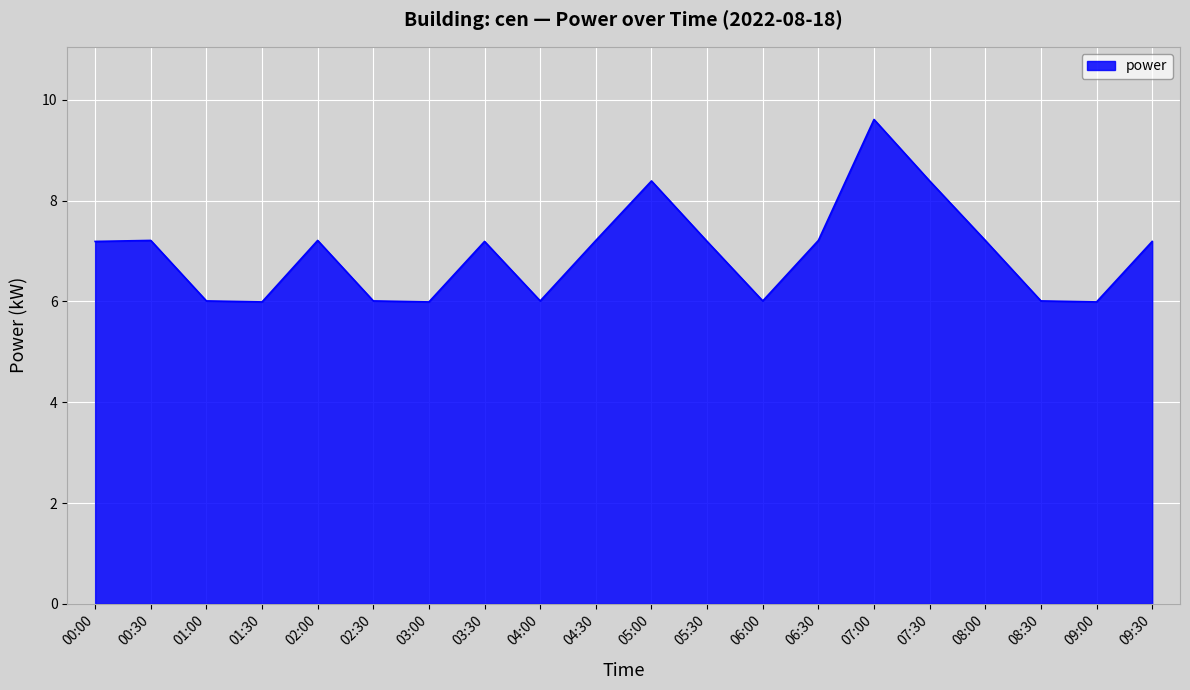

Does the chart display data point markers on the line(s)?

No